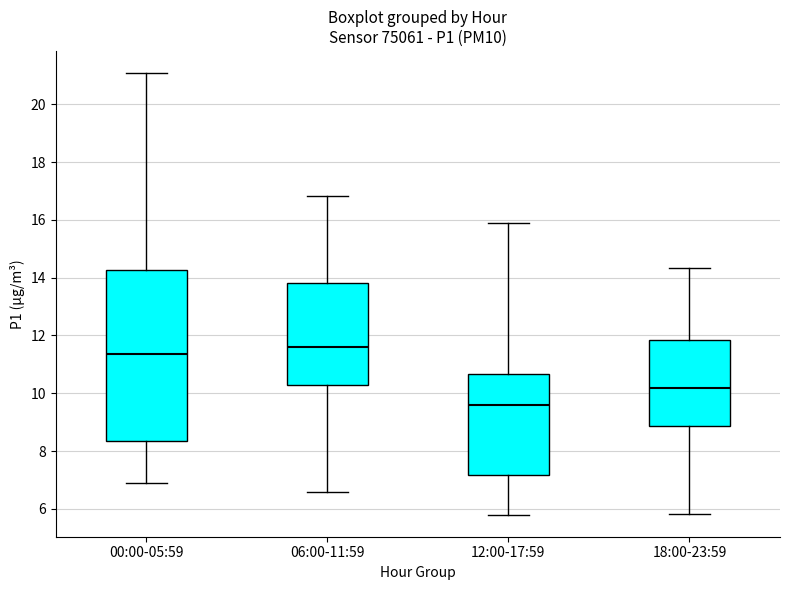

Reading left to right, transcribe this box plot: for each box, give where its median line is, the range the box spans, and where its two whiskers end, as read against the y-axis. The values are not printed on the chart, so give them approximately, as read against the axis.

00:00-05:59: median 11.4, box 8.4 to 14.2, whiskers 6.8 to 21.0
06:00-11:59: median 11.6, box 10.4 to 13.8, whiskers 6.6 to 16.8
12:00-17:59: median 9.6, box 7.2 to 10.6, whiskers 5.8 to 16.0
18:00-23:59: median 10.2, box 8.8 to 11.8, whiskers 5.8 to 14.4